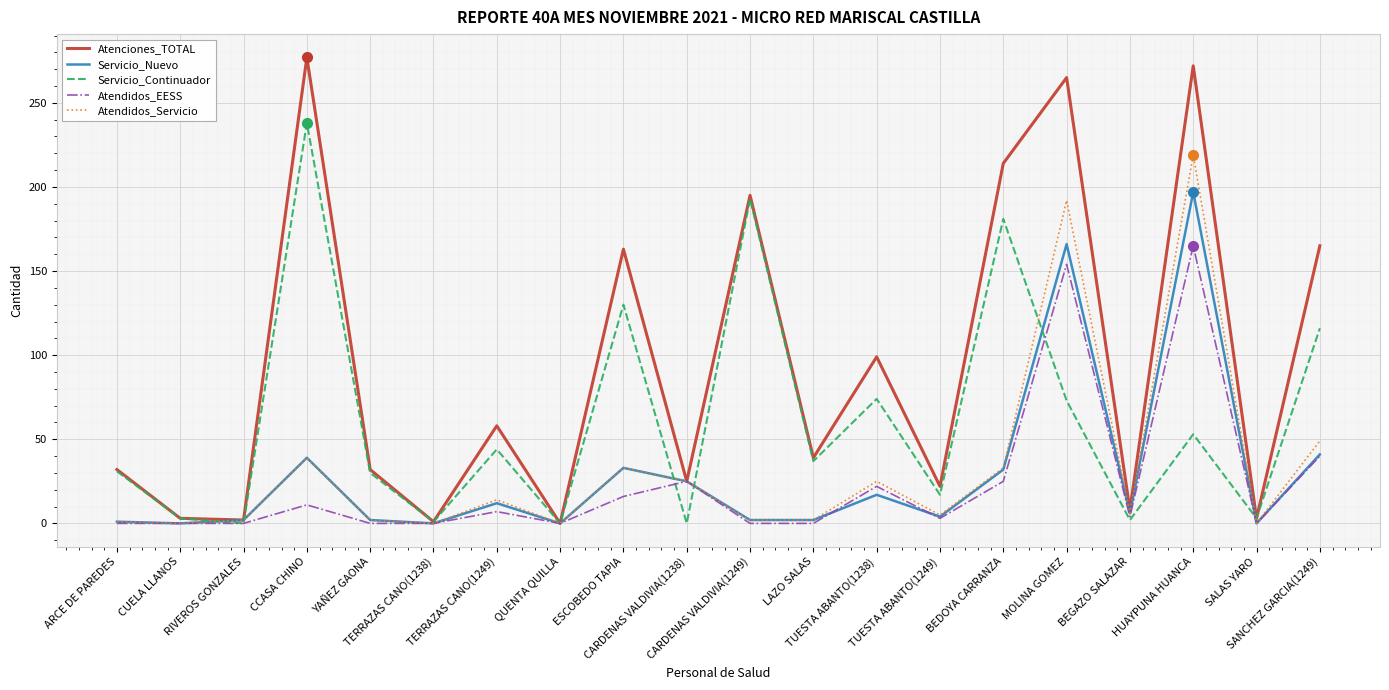

Which series has the largest total across all categories?

Atenciones_TOTAL